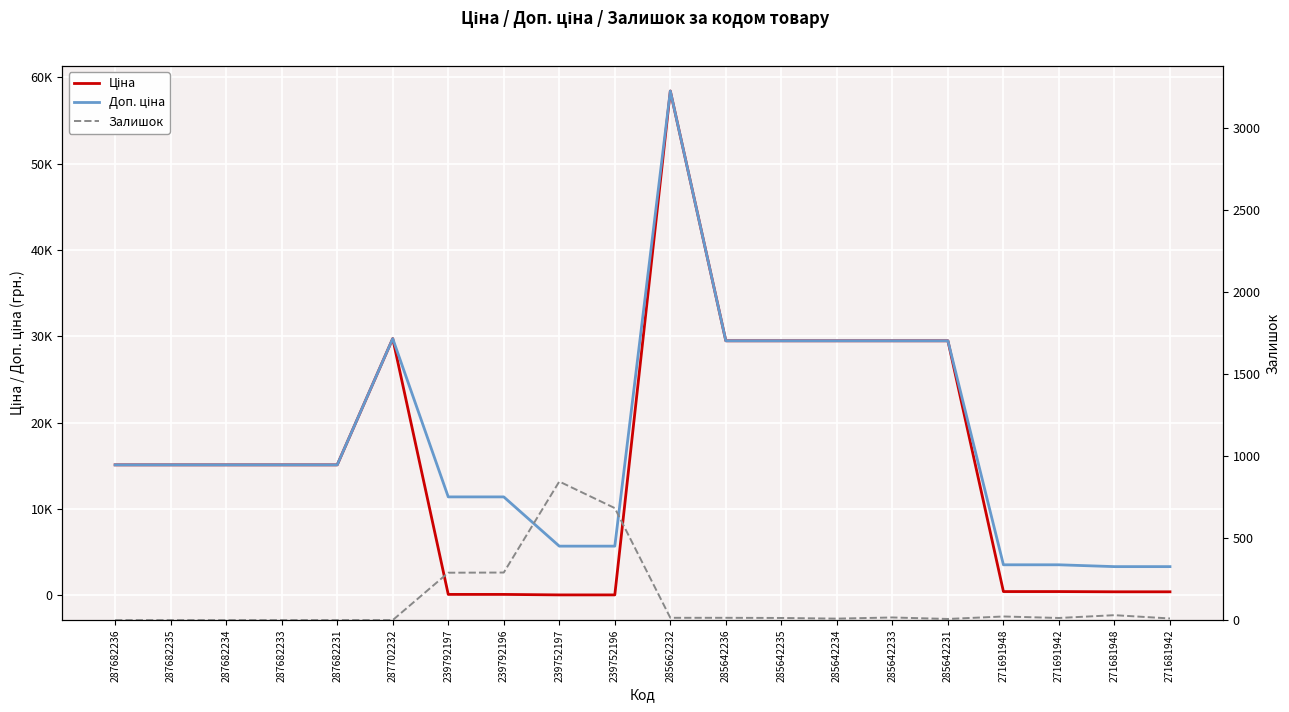

What is the difference between the highest and lowest values at 271691942?

3532.0